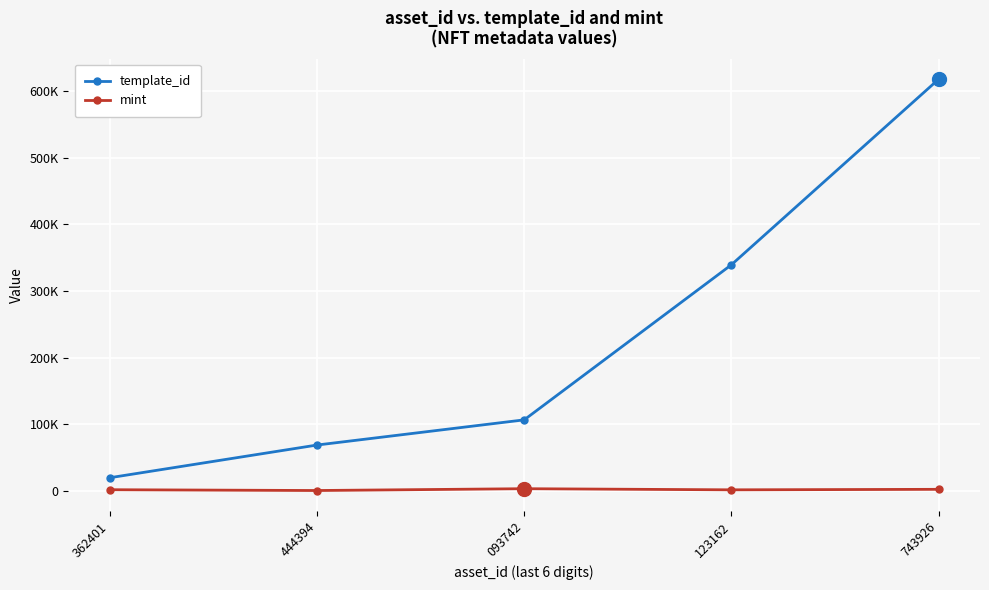

How many interior local peaks does the mint series have?

1